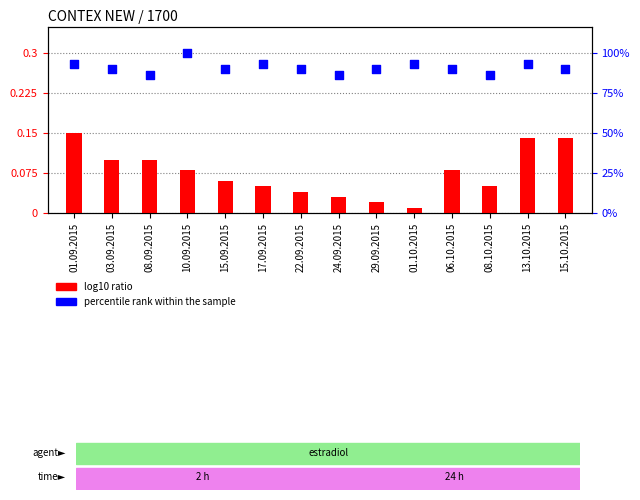

Is the value of percentile rank within the sample at 29.09.2015 greater than the value of log10 ratio at 10.09.2015?

Yes